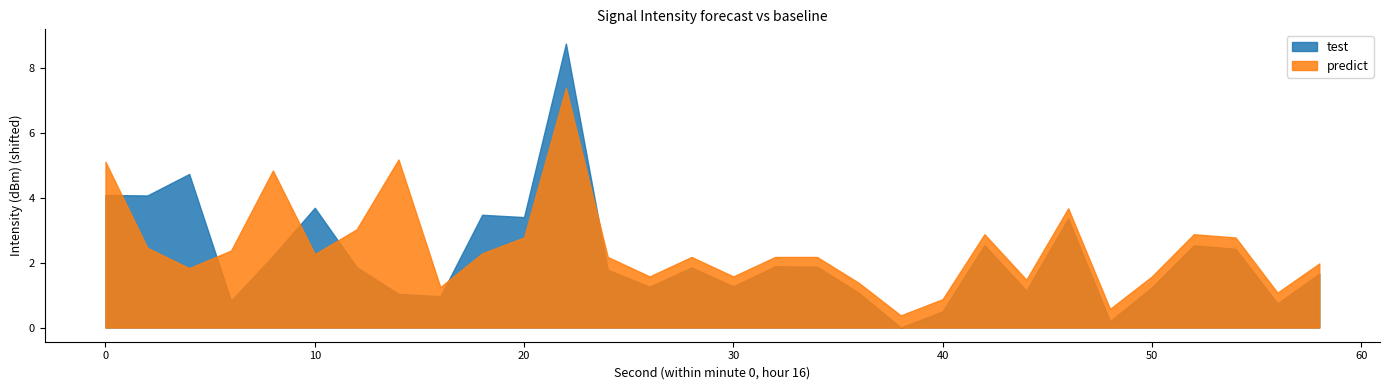

True or false: test and predict cross at least once.

True